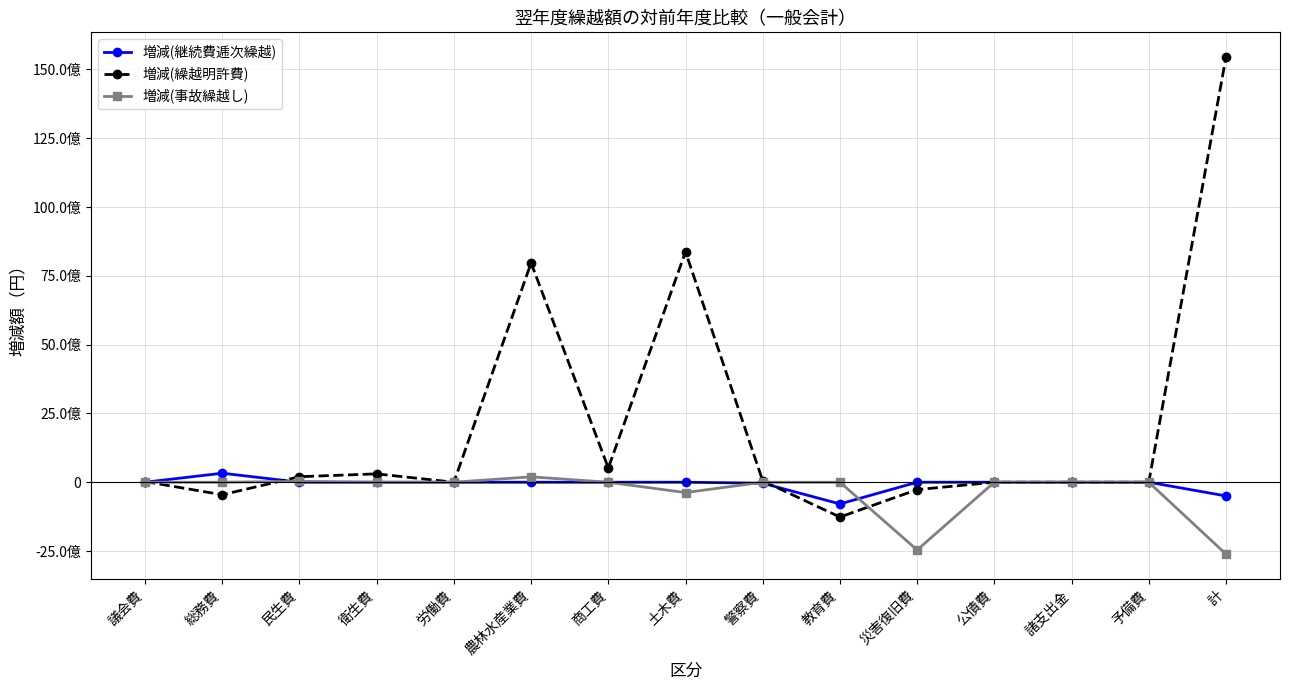

What are all the series names shown in the legend?

増減(継続費逓次繰越), 増減(繰越明許費), 増減(事故繰越し)